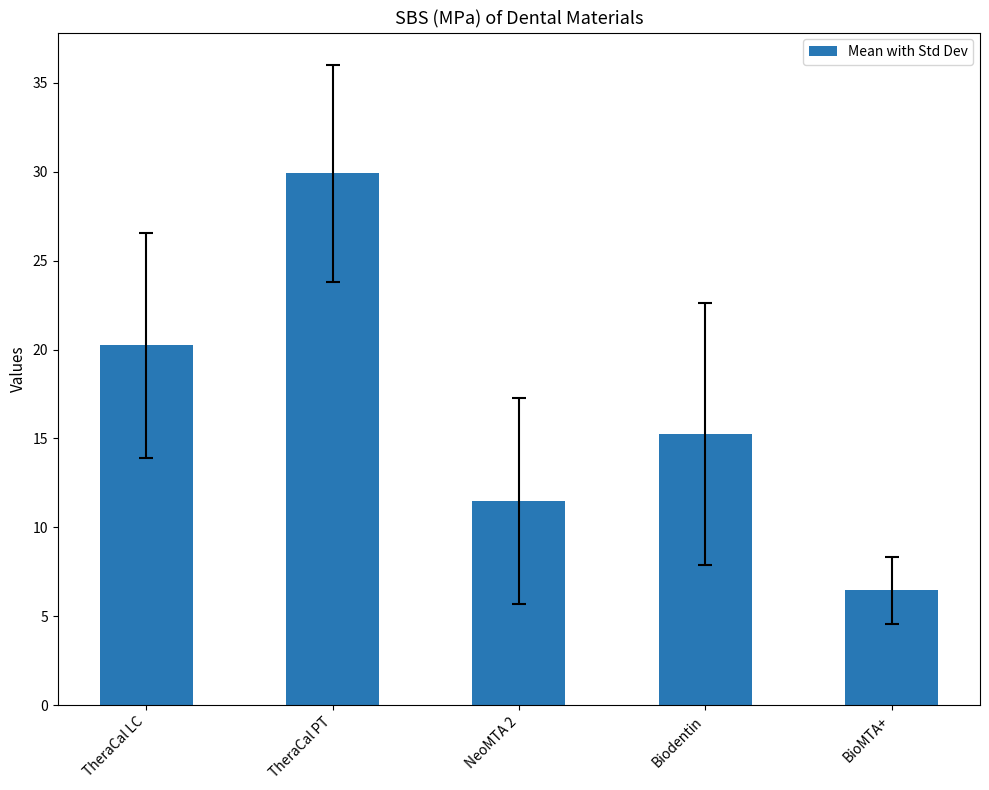

Does the chart contain stacked bars?

No